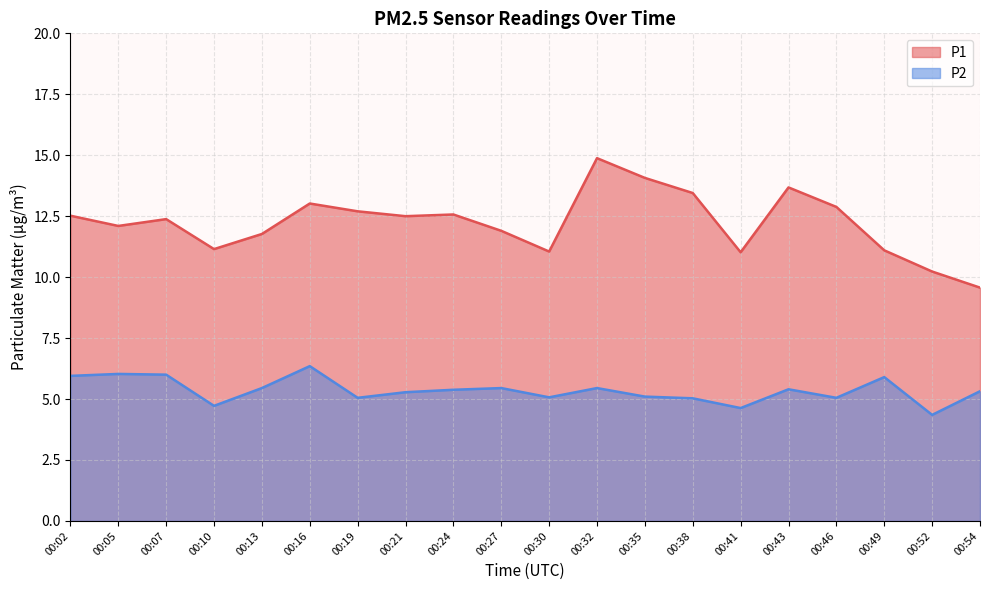

What is the difference between the P2 values at 00:49 and 00:13?

0.5